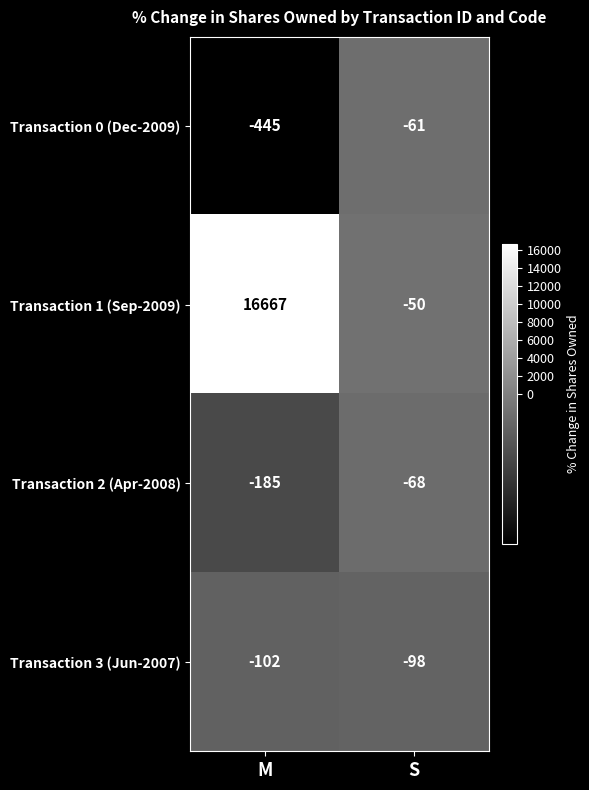

Which series changed the most between M and S?

Transaction 1 (Sep-2009)